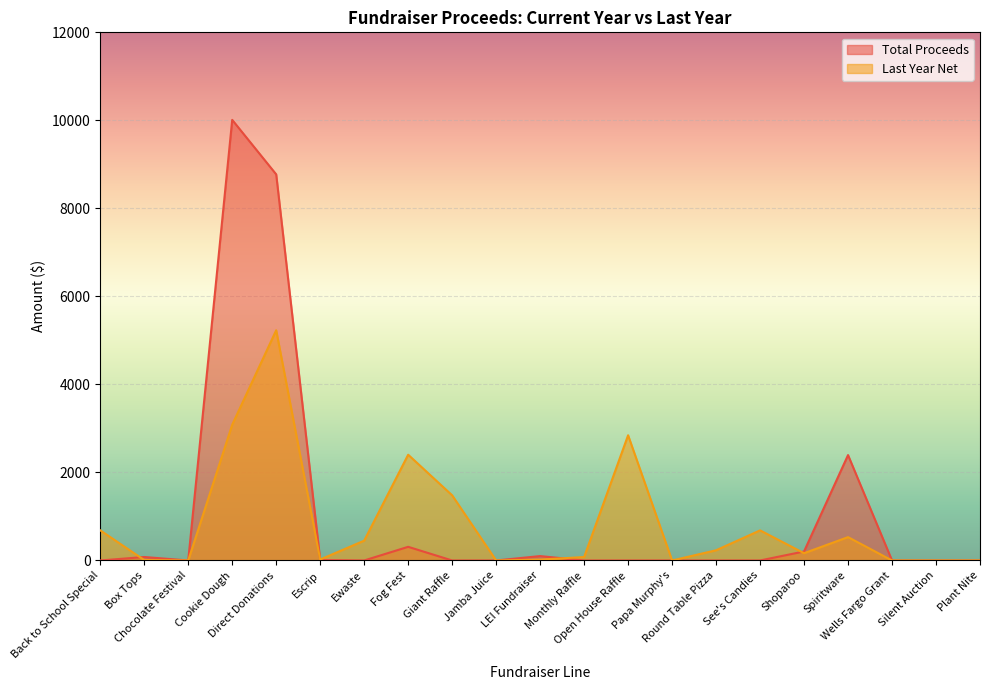

How many intersections are there between Total Proceeds and Last Year Net?

4